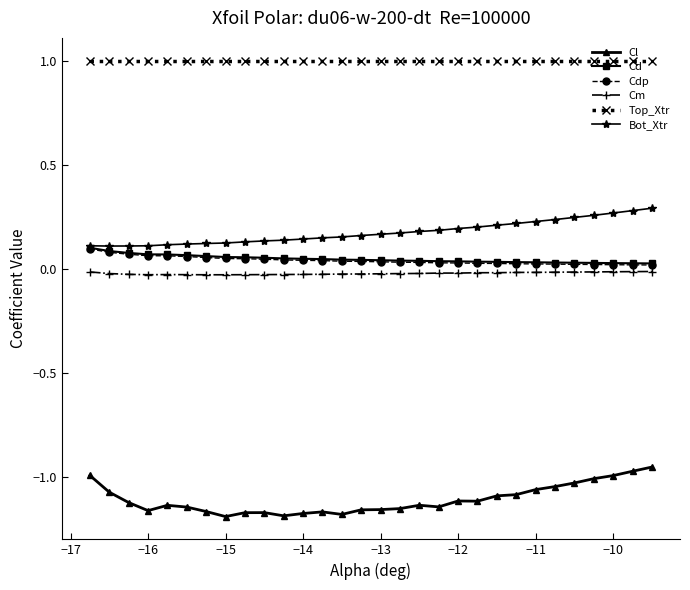

At how many categories does at least one series exceed 0?

30